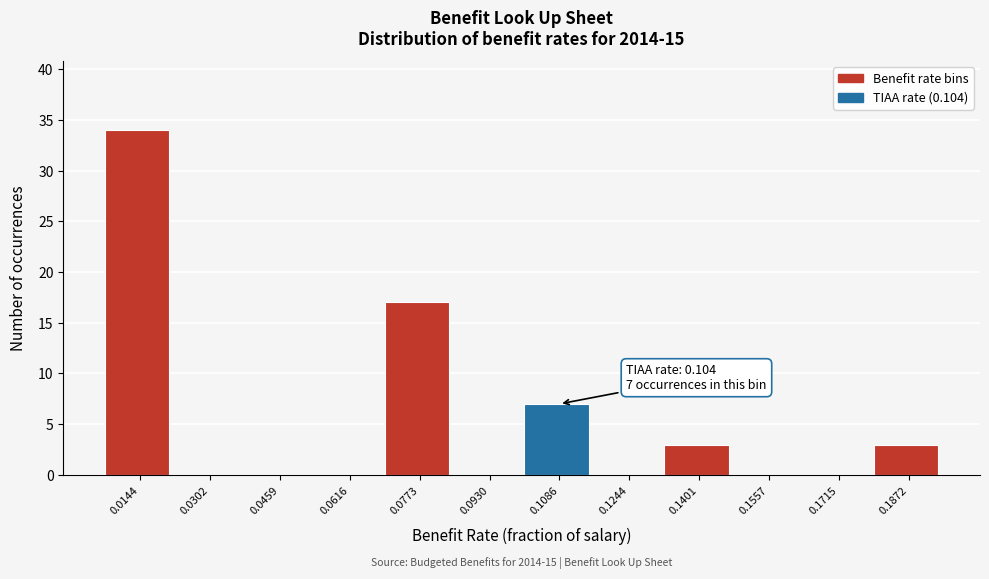

Over which range of the x-axis is the bar tallest?

0.006 to 0.022